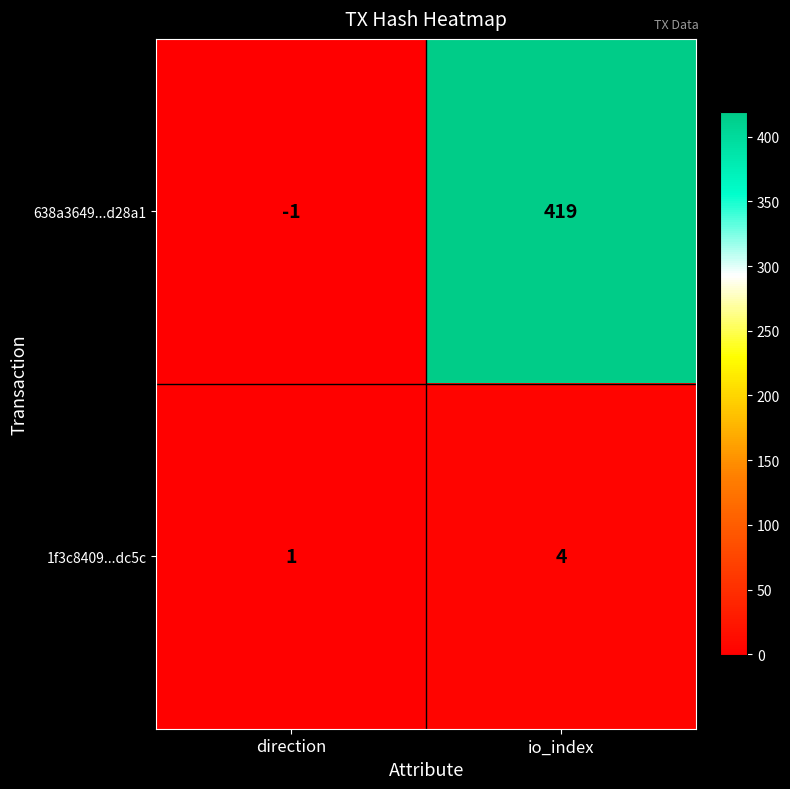

Which series changed the most between direction and io_index?

638a3649...d28a1